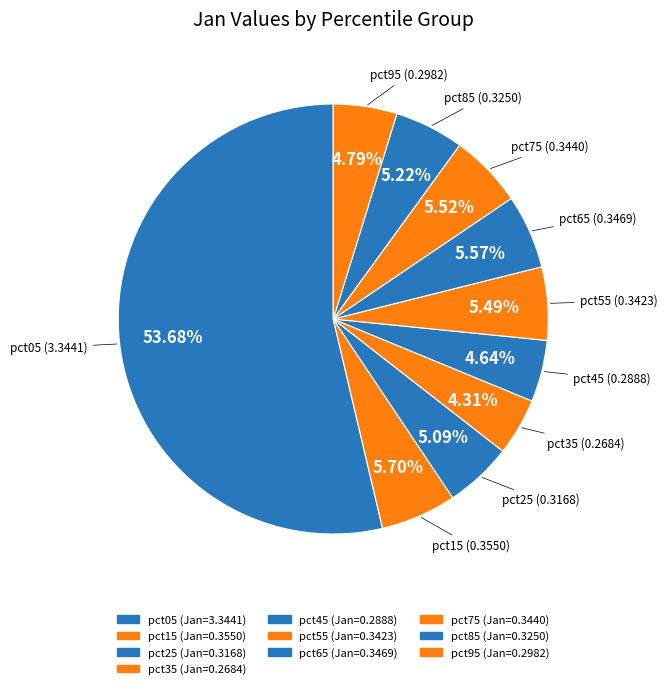

What is the largest slice in the pie chart?

pct05